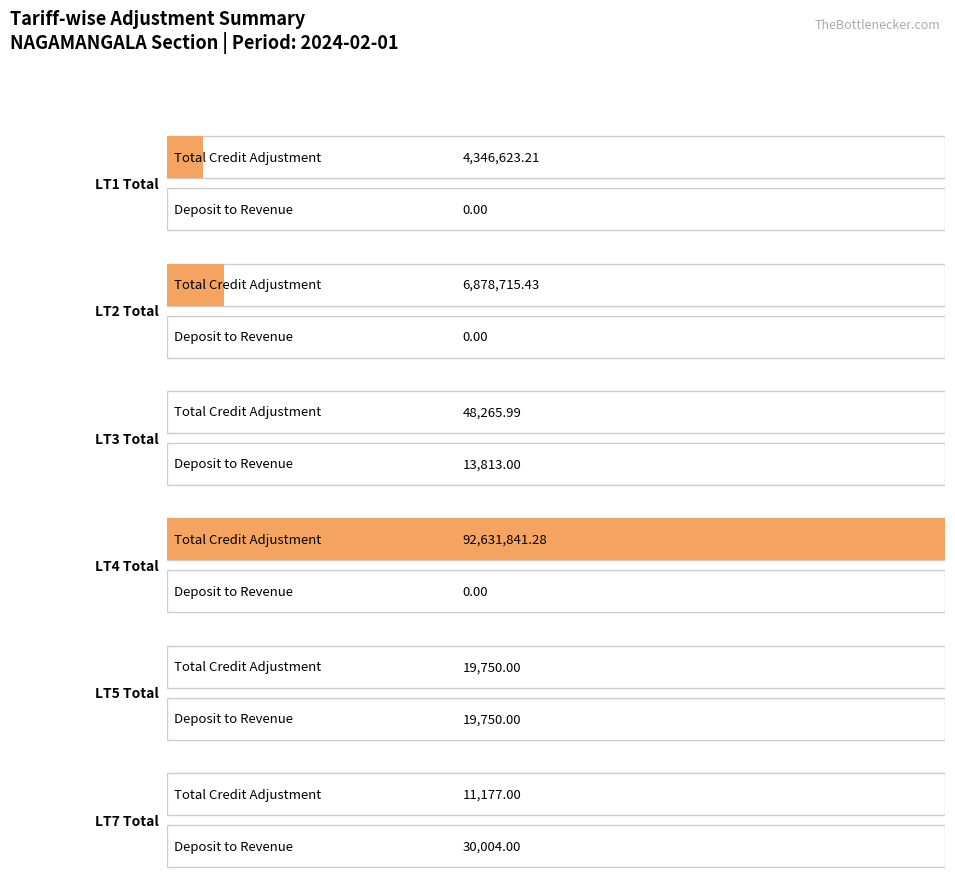

The value of TOTAL ADJUSTMENT at LT1 Total is 4346623.2. True or false?

True